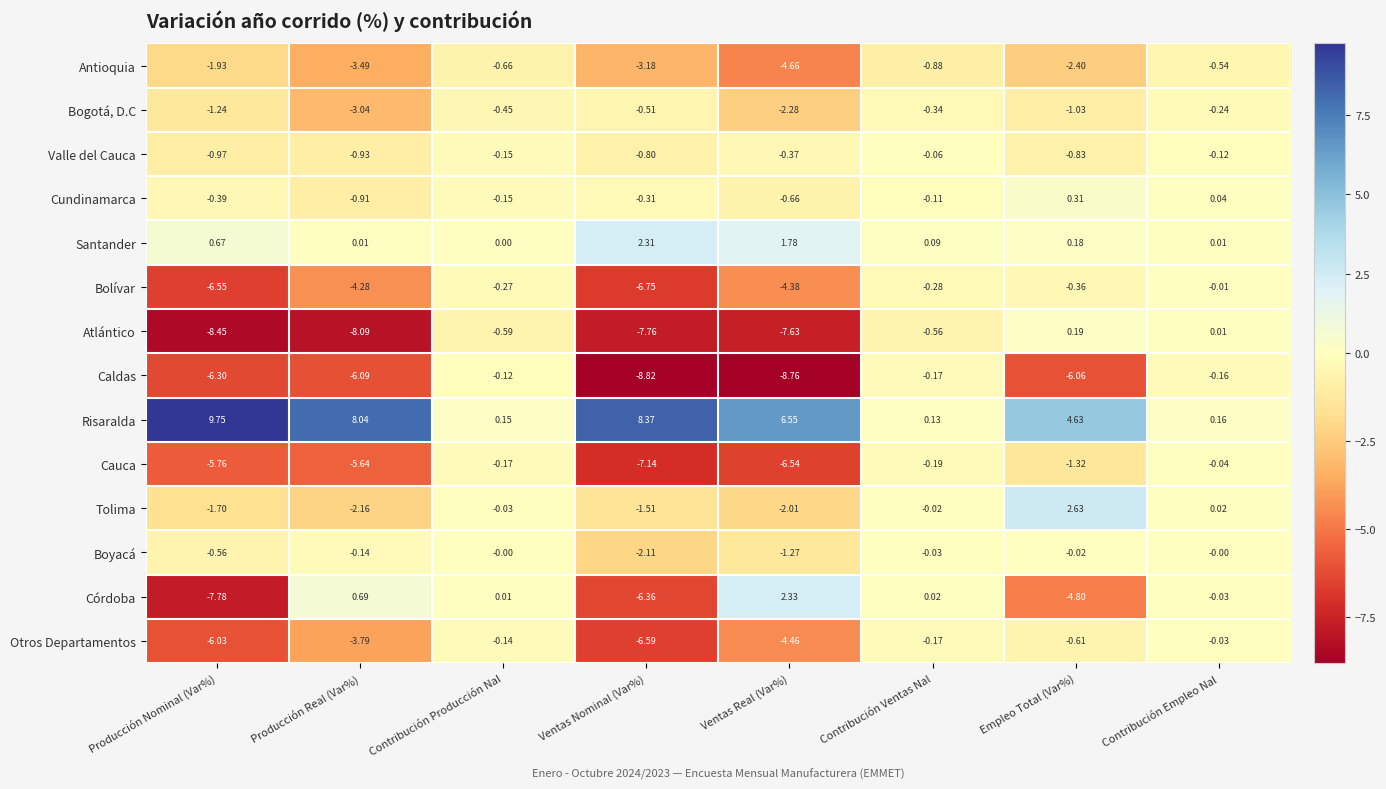

Which label corresponds to the largest value in the chart?

Producción Nominal (Var%)